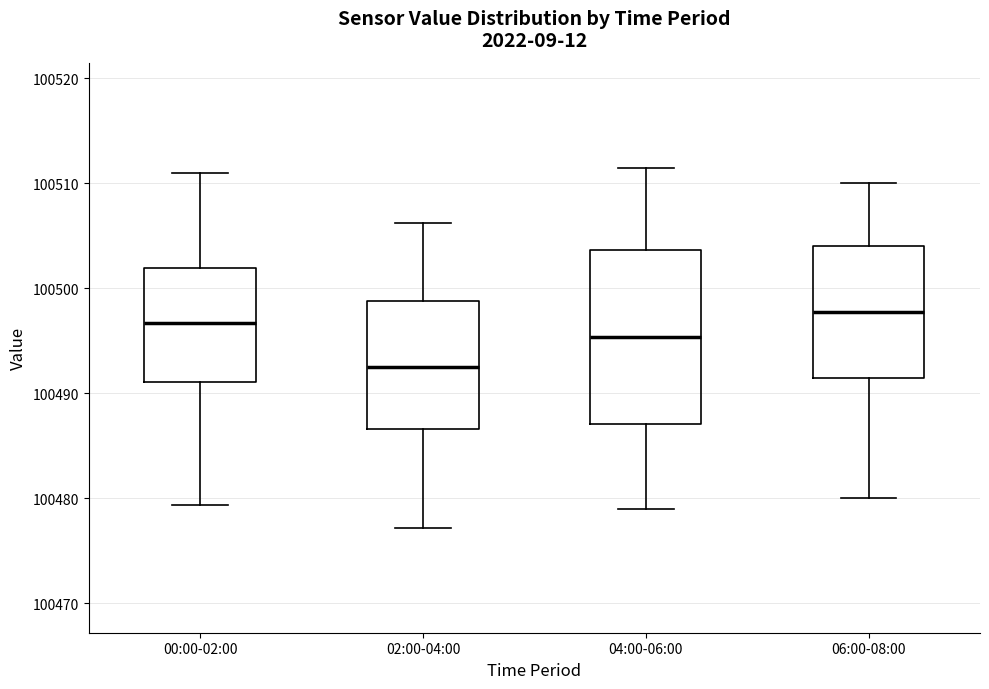

Reading left to right, transcribe this box plot: for each box, give where its median line is, the range the box spans, and where its two whiskers end, as read against the y-axis. The values are not printed on the chart, so give them approximately, as read against the axis.

00:00-02:00: median 100497, box 100491 to 100502, whiskers 100479 to 100511
02:00-04:00: median 100493, box 100487 to 100499, whiskers 100477 to 100506
04:00-06:00: median 100495, box 100487 to 100504, whiskers 100479 to 100512
06:00-08:00: median 100498, box 100492 to 100504, whiskers 100480 to 100510